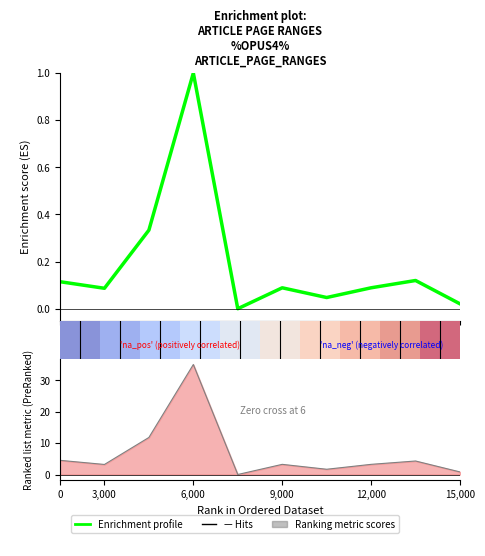

Which series has the widest spread of values?

Ranking metric scores